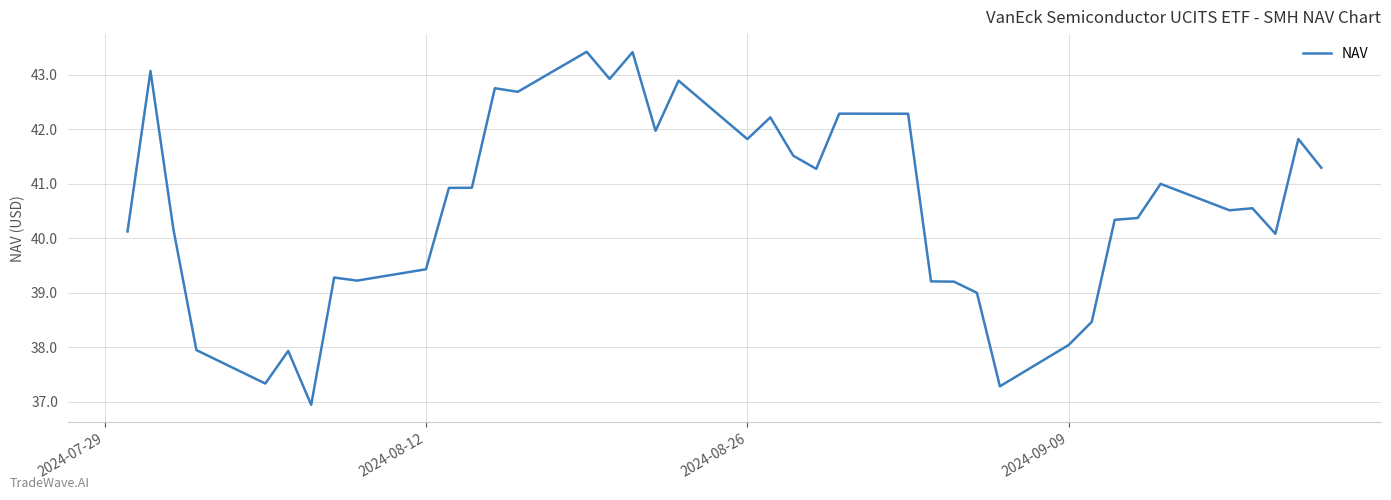

What is the difference between the maximum and minimum values?

6.5